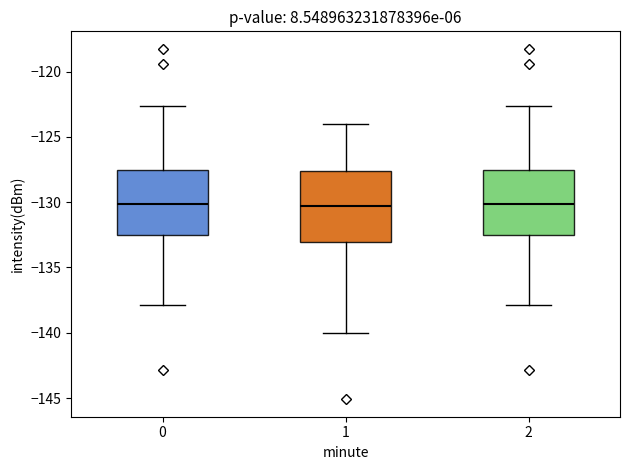

Reading left to right, read every box against the y-axis: the position of its median line, the range the box covers, and the ends of its whiskers. The values are not printed on the chart, so give them approximately, as read against the axis.

0: median -130.0, box -132.5 to -127.5, whiskers -138.0 to -122.5
1: median -130.5, box -133.0 to -127.5, whiskers -140.0 to -124.0
2: median -130.0, box -132.5 to -127.5, whiskers -138.0 to -122.5